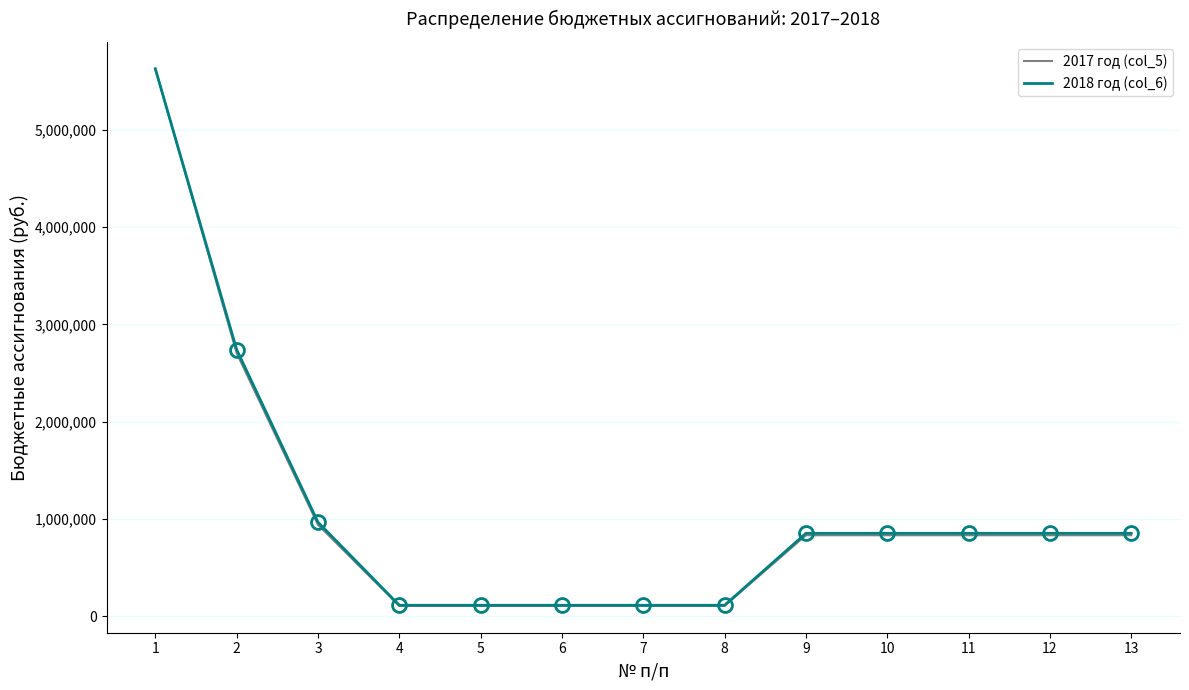

What are all the series names shown in the legend?

2017 год (col_5), 2018 год (col_6)